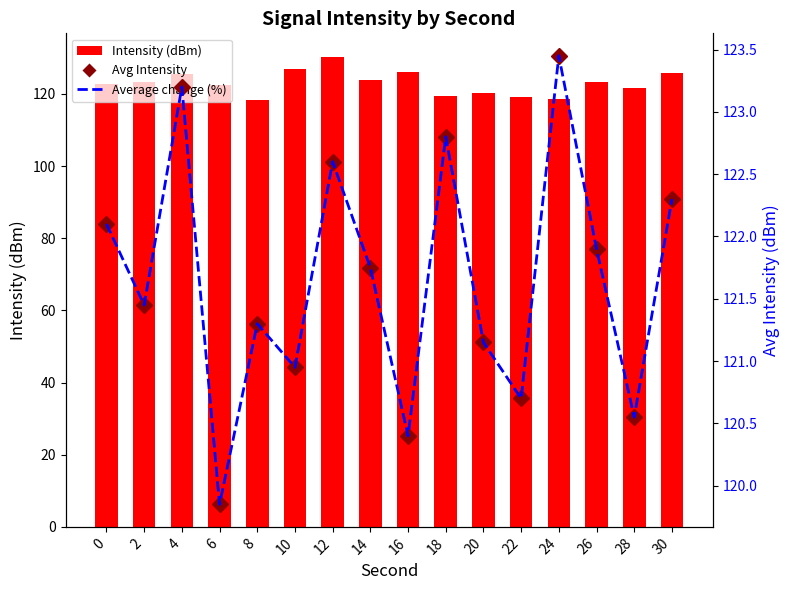

Is the value of Intensity (dBm) at 20 greater than the value of Average change (%) at 28?

No